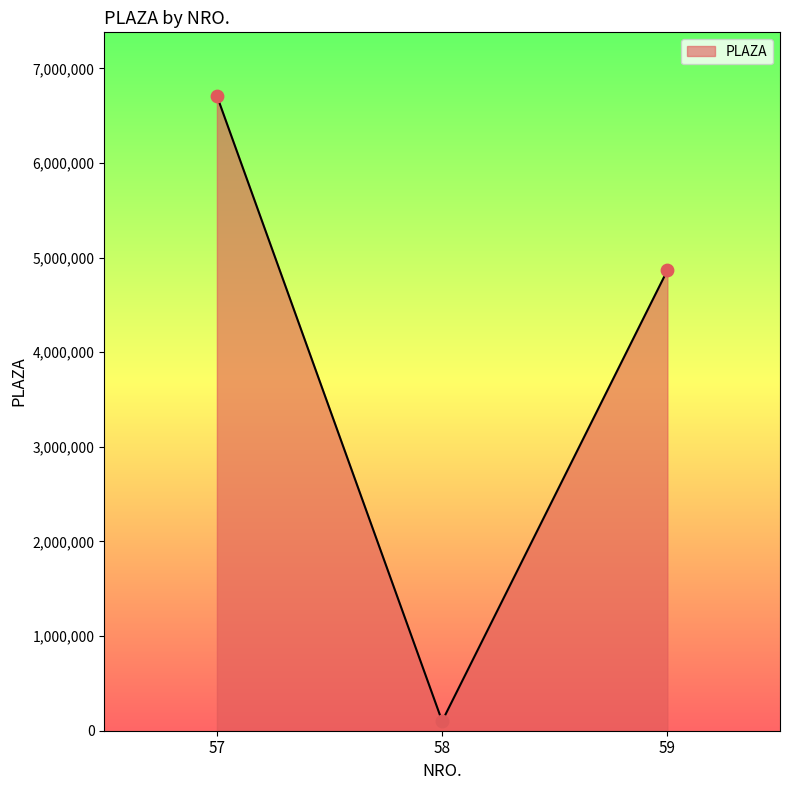

Between 59 and 58, which is larger?

59